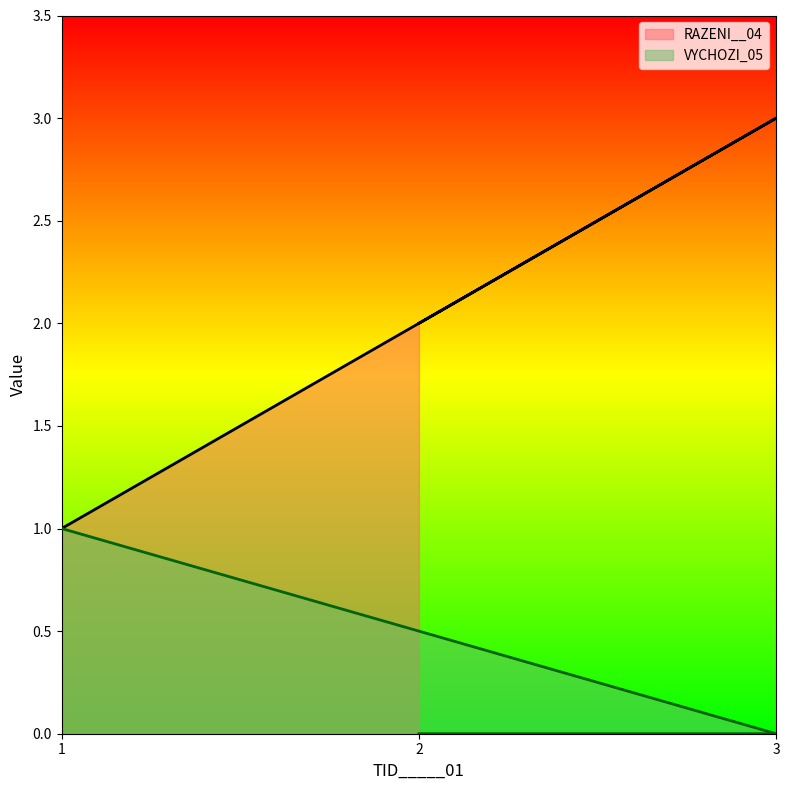

How many lines are shown in the chart?

2